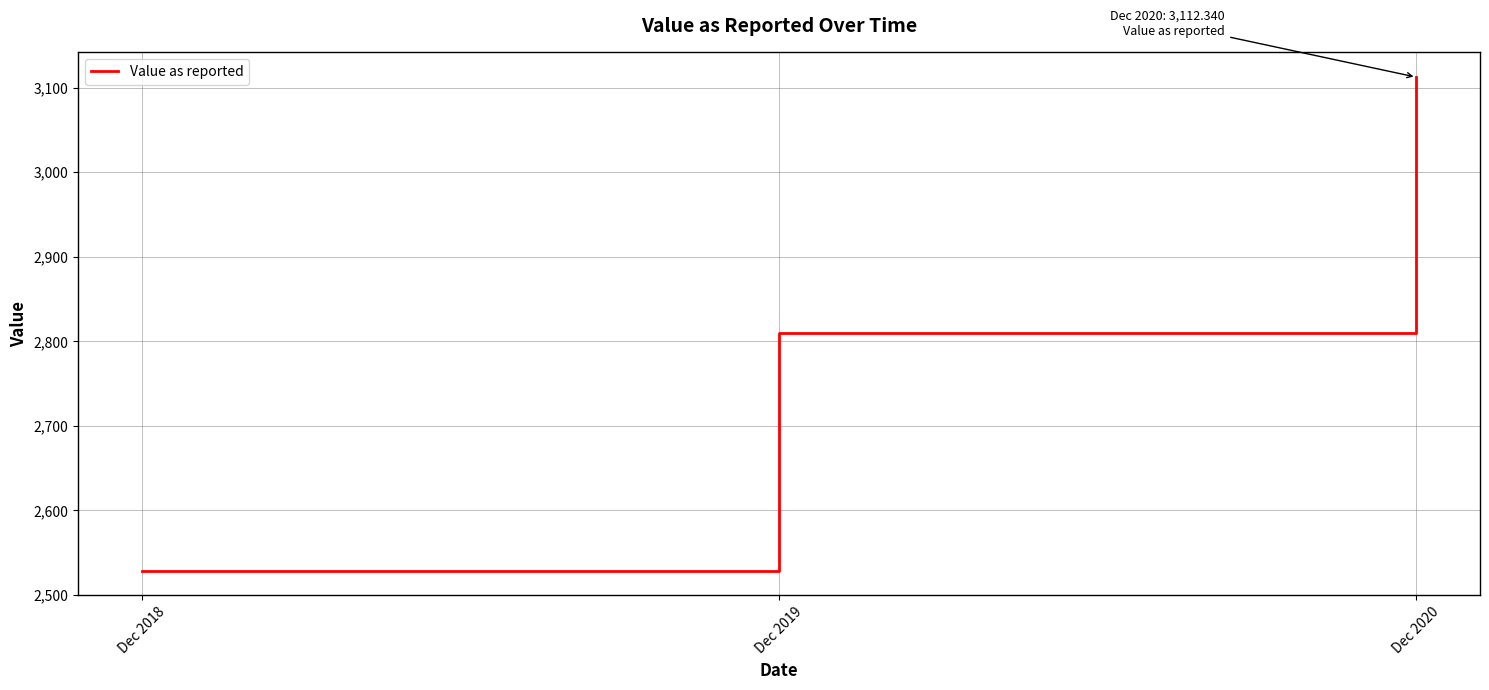

Count the number of data series in this chart.

1